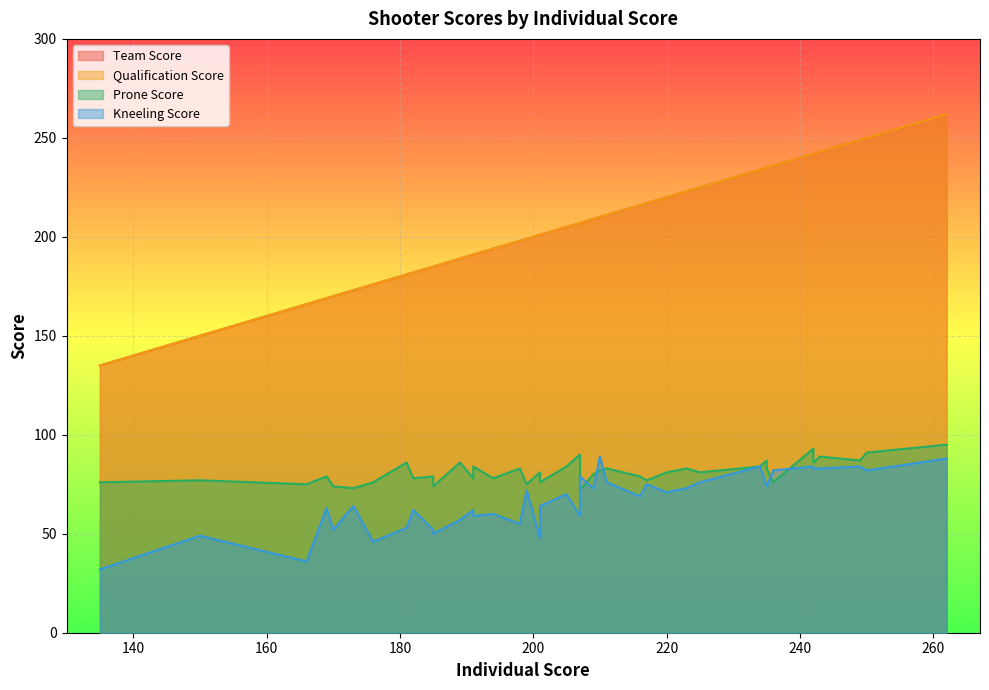

Which series has the largest total across all categories?

Team Score